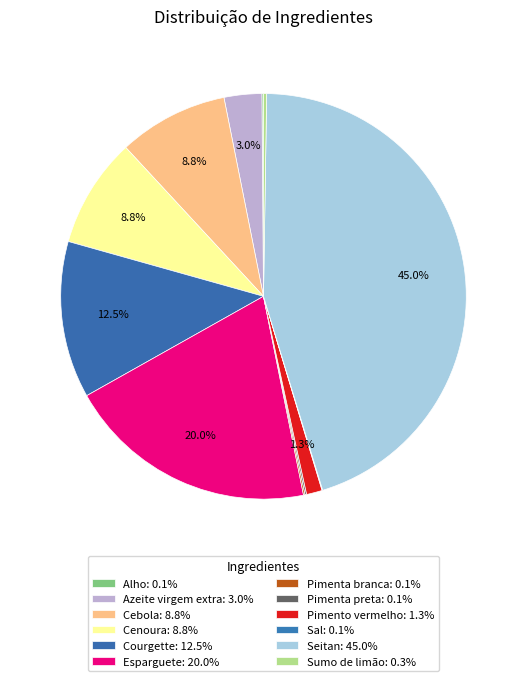

What percentage is the Seitan slice, to the nearest percent?

45%